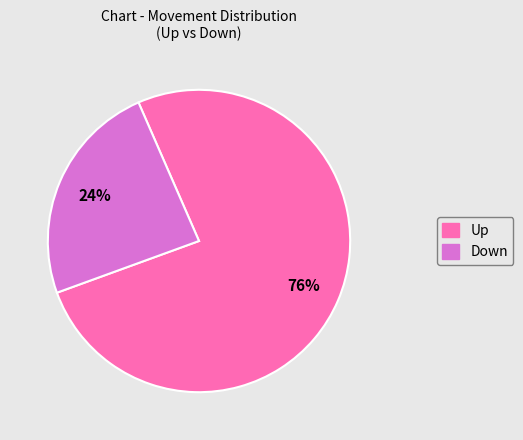

Is there a majority slice in this chart?

Yes